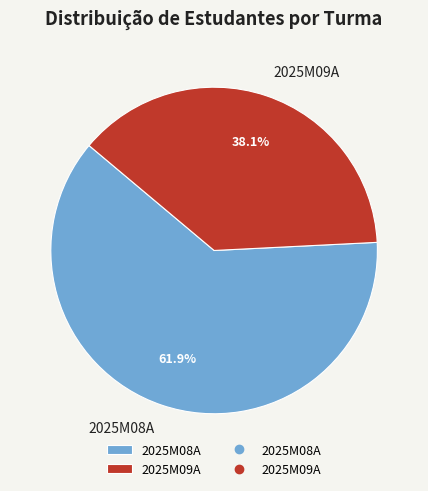

Which category has the biggest portion of the pie?

2025M08A